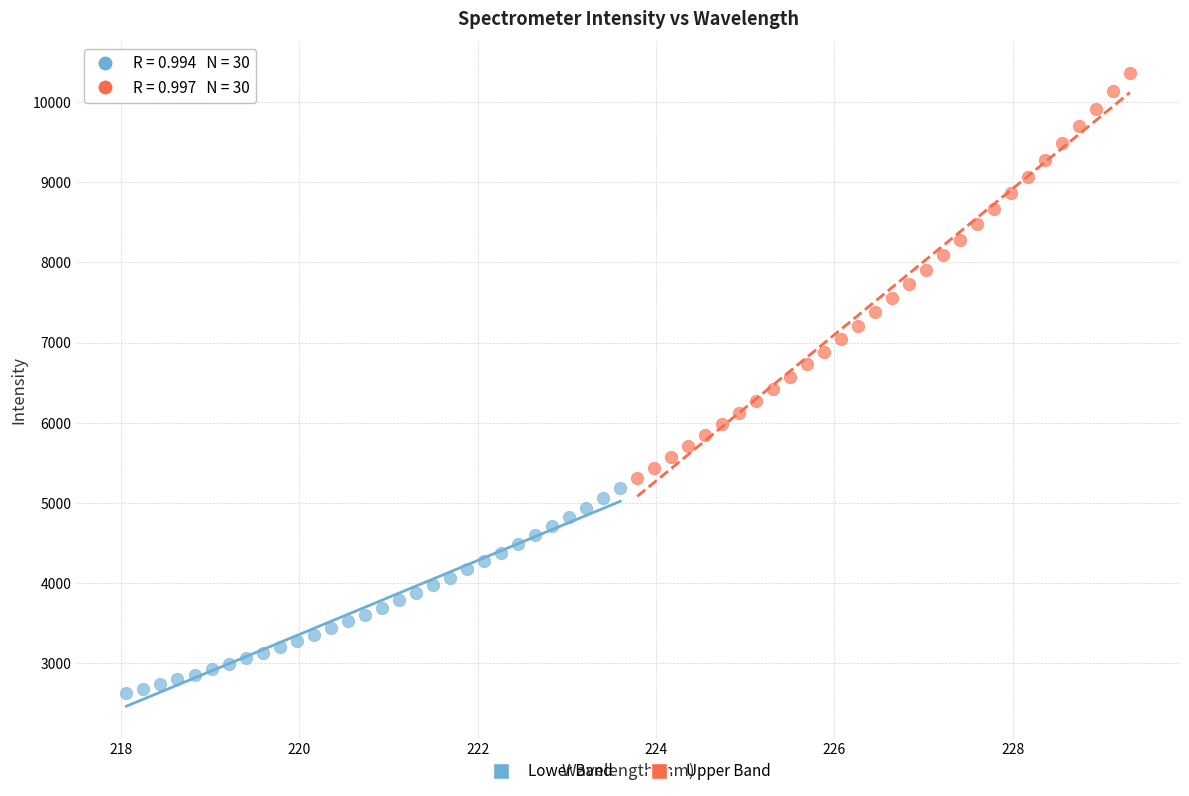

Which series contains the highest Y value?

Upper Band